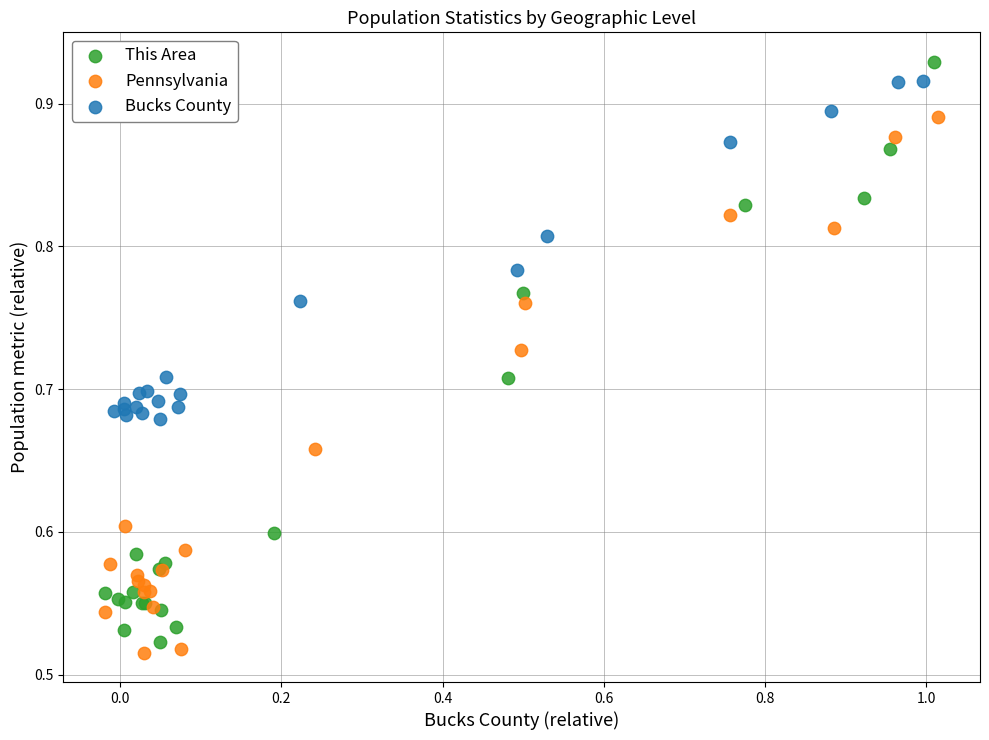

Which series has the widest spread of Y values?

This Area